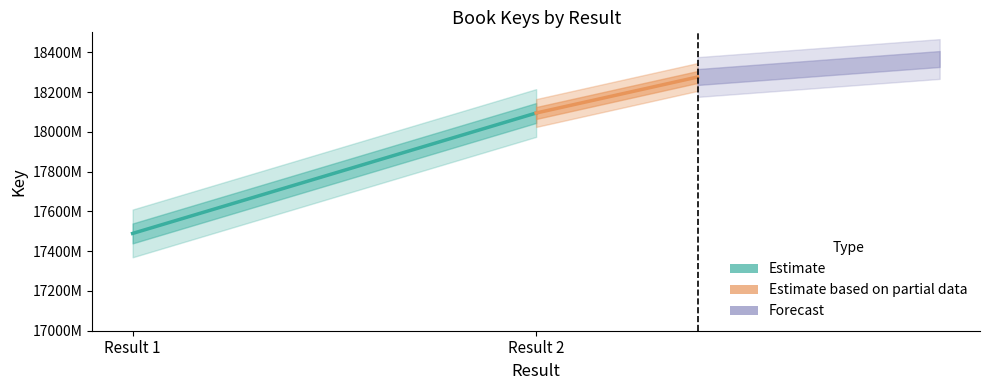

Is it true that the value at Result 2 is 255272491?

False